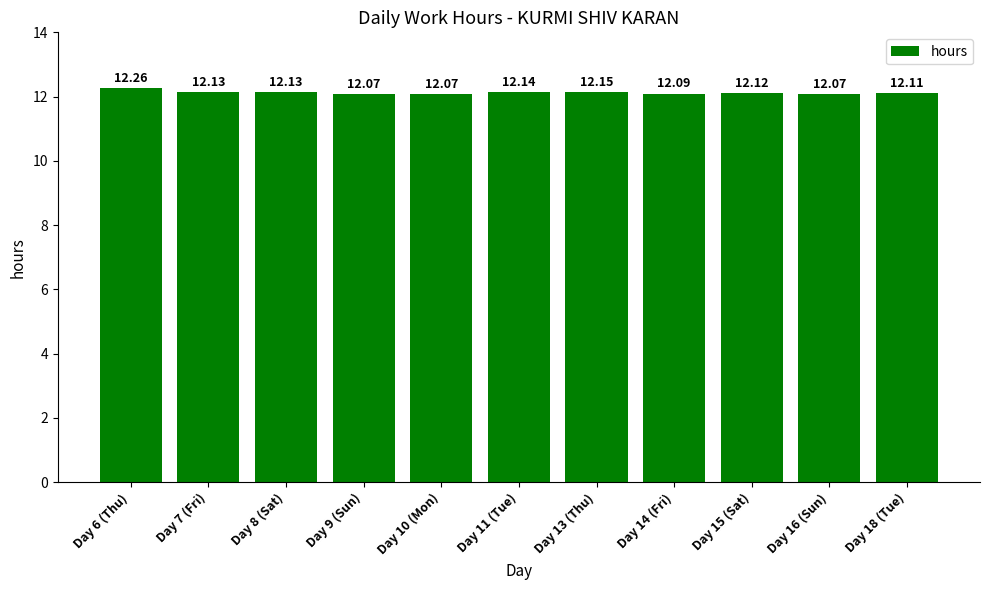

Reading left to right, transcribe all the data shown in this chart.

Day 6 (Thu)=12.3	Day 7 (Fri)=12.1	Day 8 (Sat)=12.1	Day 9 (Sun)=12.1	Day 10 (Mon)=12.1	Day 11 (Tue)=12.1	Day 13 (Thu)=12.2	Day 14 (Fri)=12.1	Day 15 (Sat)=12.1	Day 16 (Sun)=12.1	Day 18 (Tue)=12.1